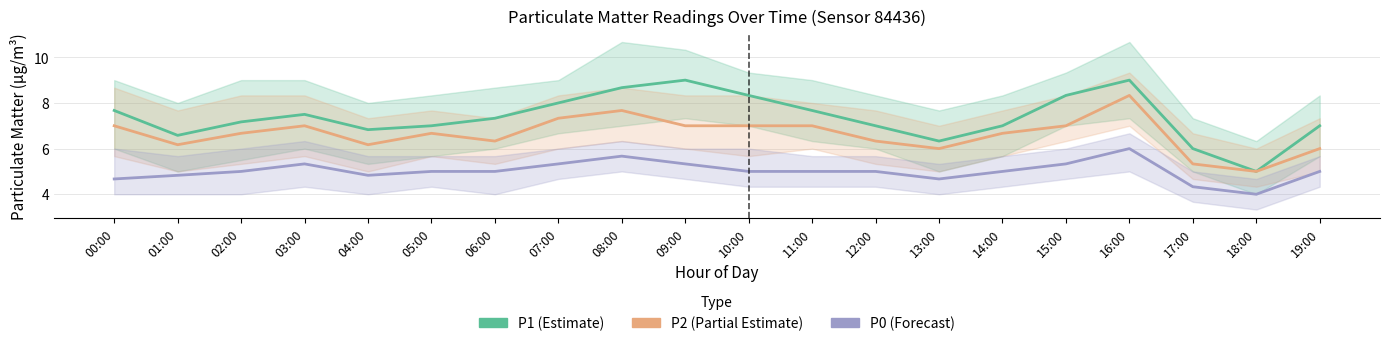

At which label does P2 reach its peak?

16:00